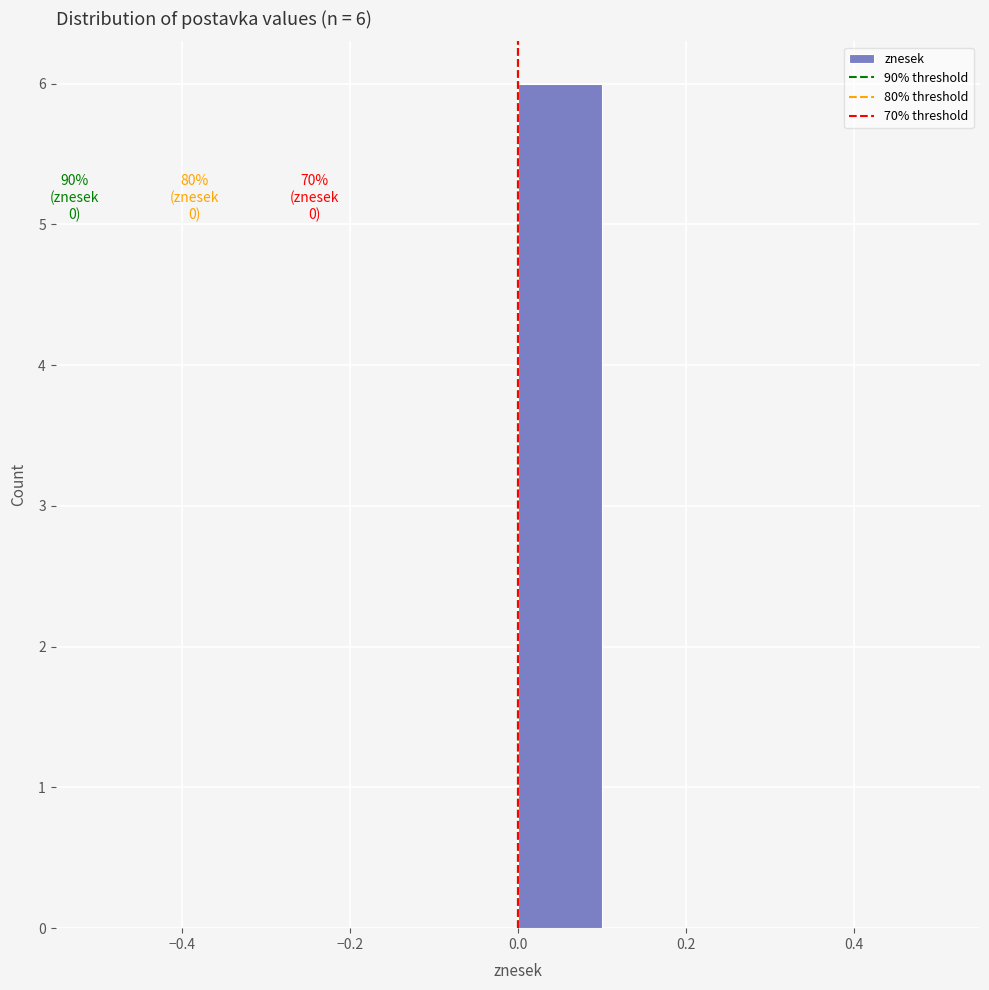

Which range on the x-axis has the tallest bar?

0.0 to 0.1